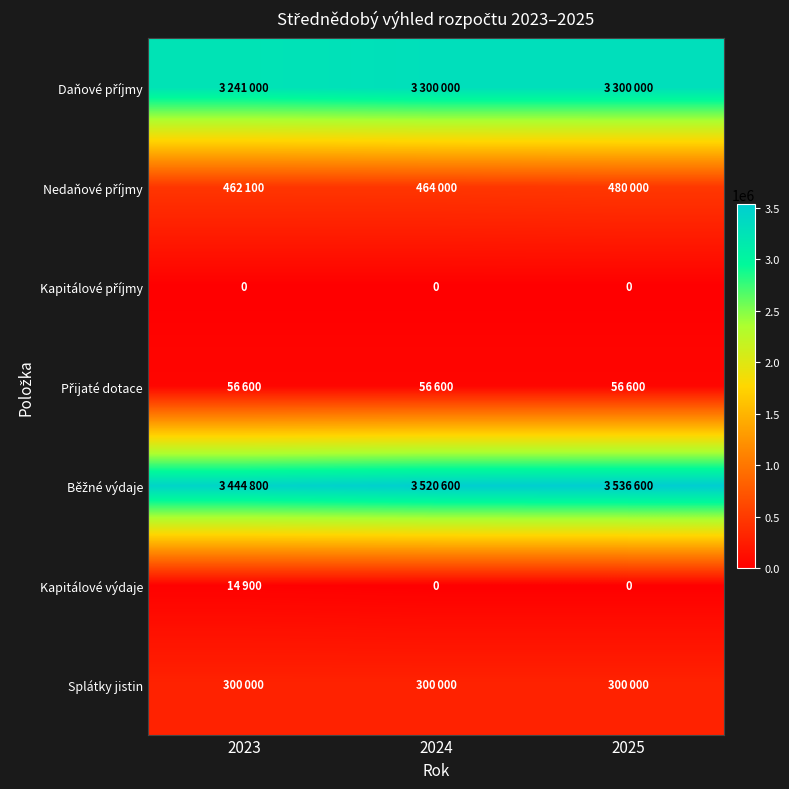

The Nedaňové příjmy series shows 623533 at 2023. True or false?

False